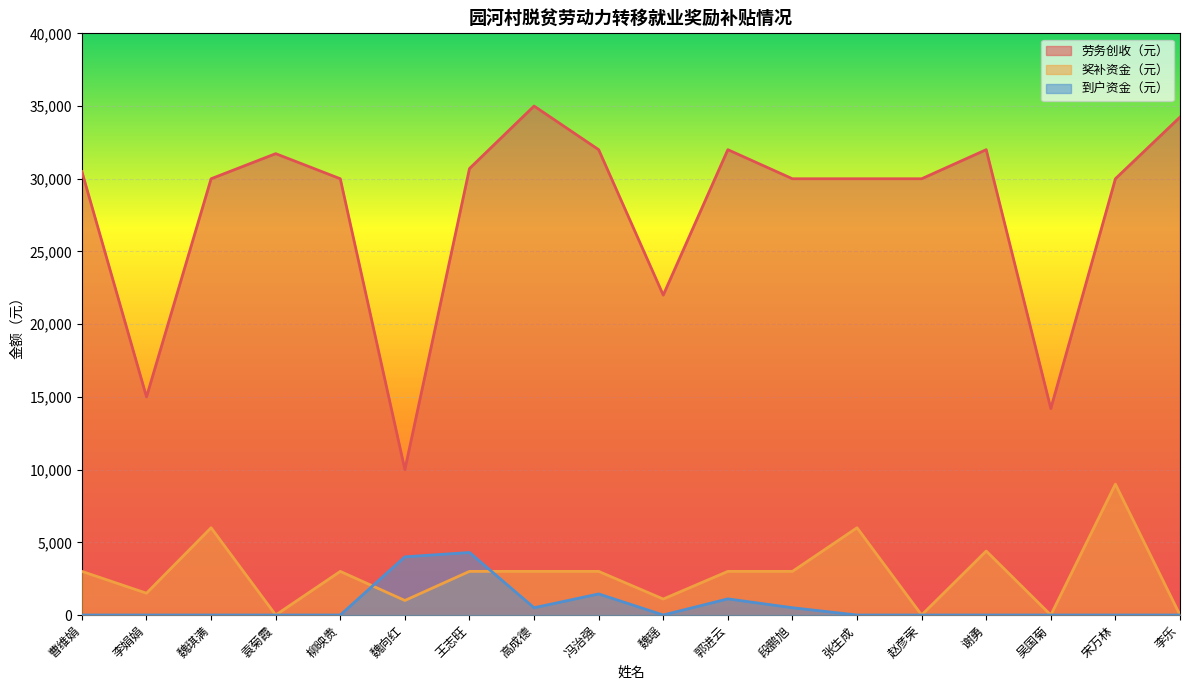

The value of 到户资金（元） at 张生成 is 1432. True or false?

False